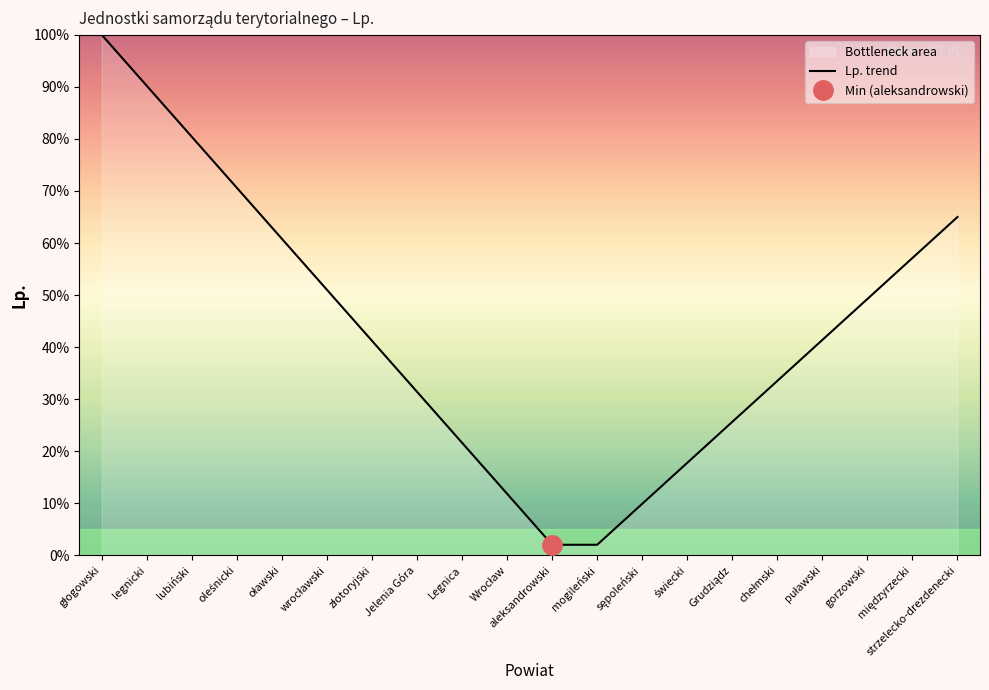

What position from the right is Jelenia Góra?

13